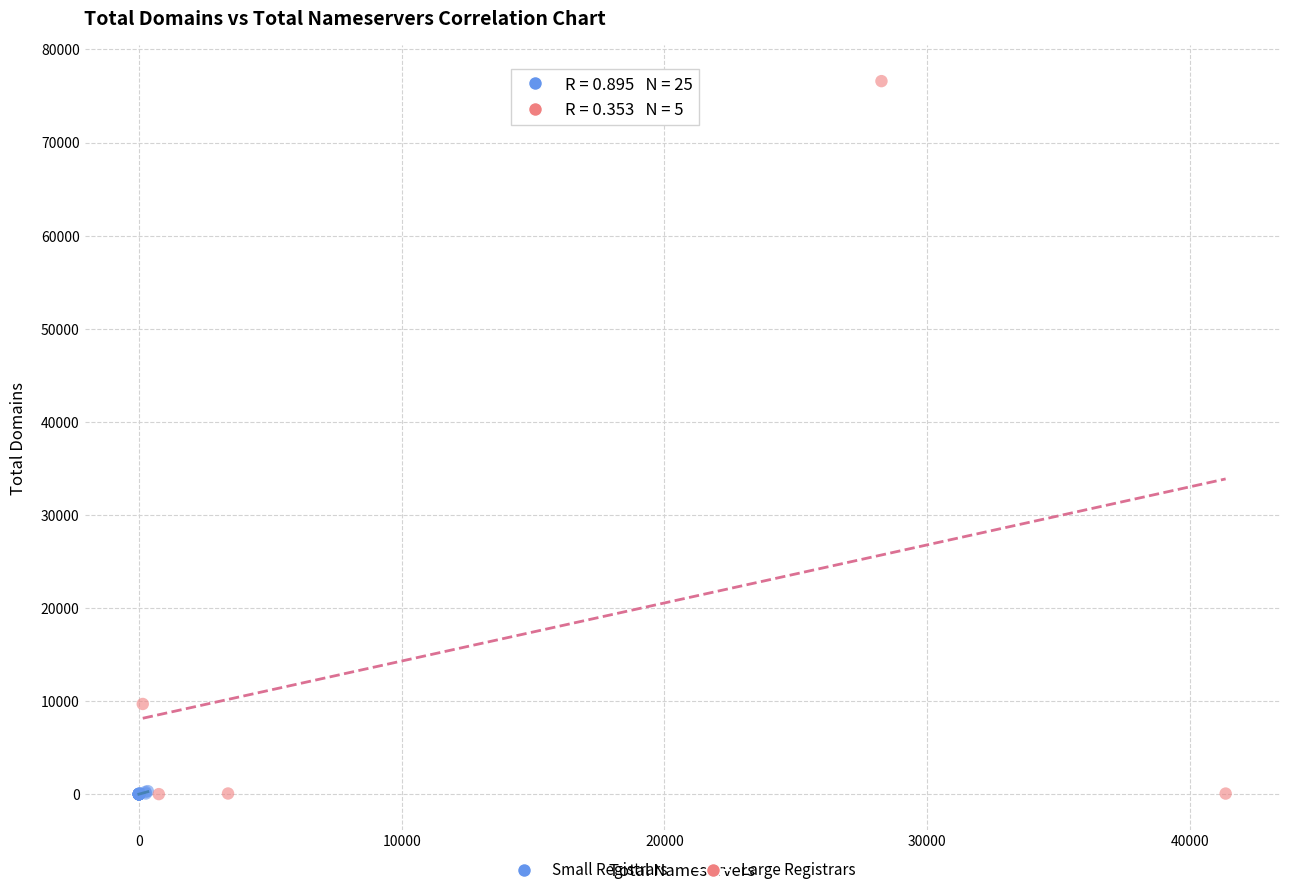

Which series has the largest Y range (max minus min)?

Large Registrars